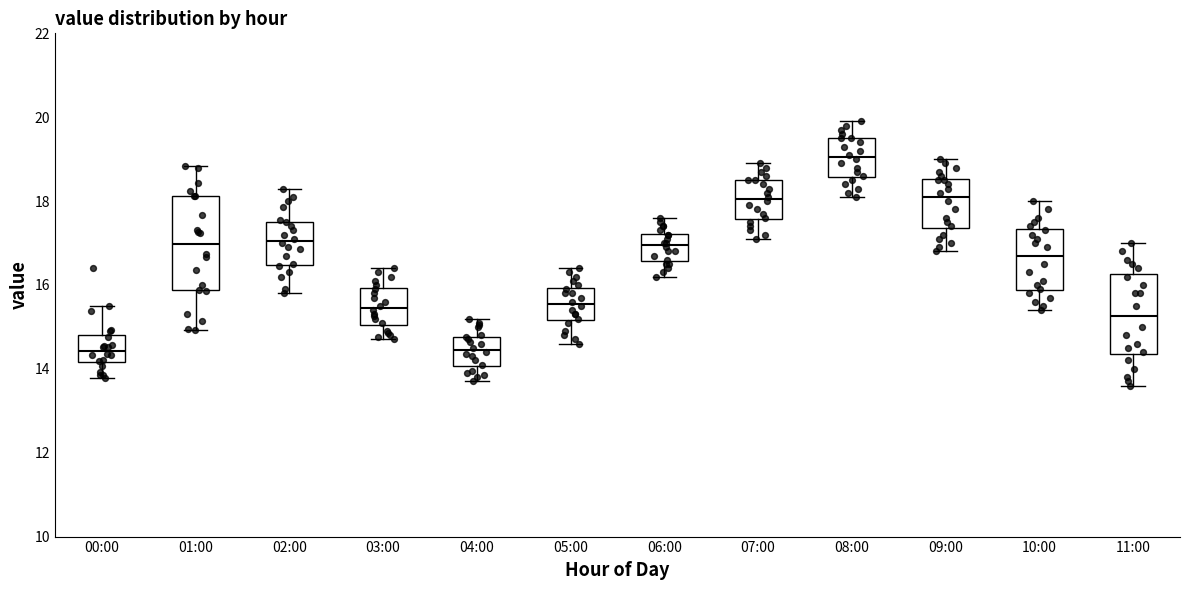

Which box is the tallest, from its lower edge to its upper edge?

01:00